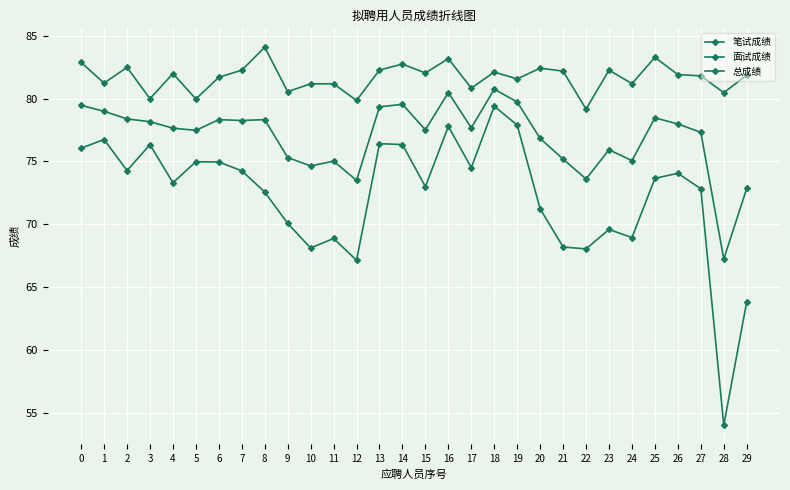

True or false: 笔试成绩 has more than 2 interior local peaks.

True